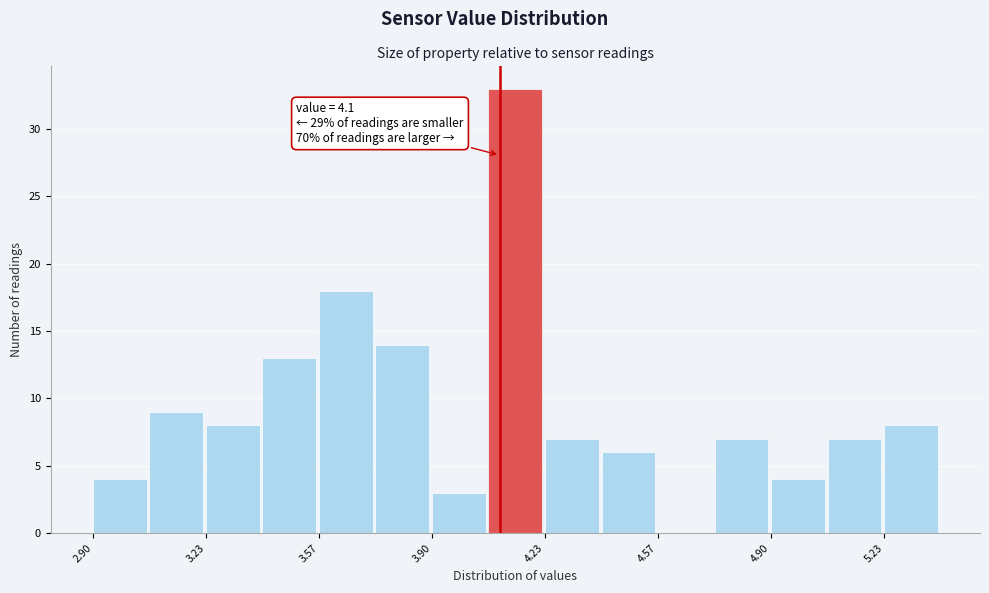

Read against the x-axis, roughly where is the centre of the tallest bar?

4.15